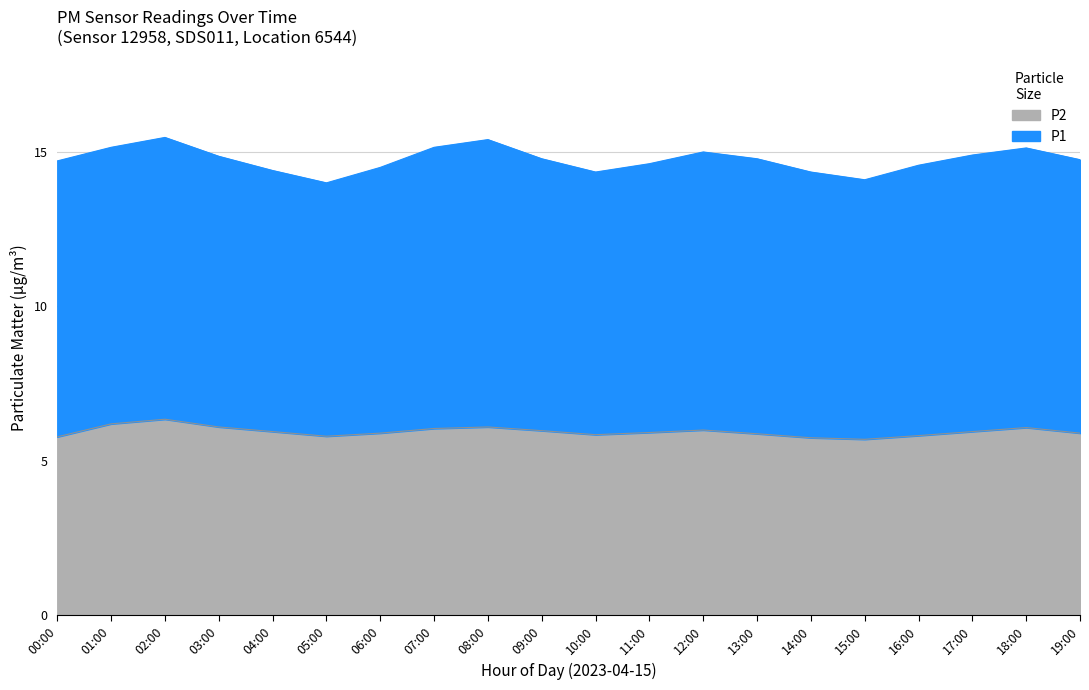

What is the approximate value at 16:00?

5.8